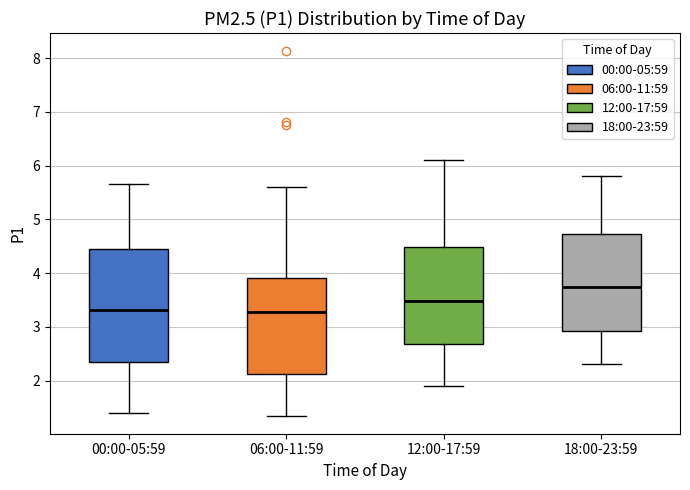

Reading left to right, read every box against the y-axis: the position of its median line, the range the box covers, and the ends of its whiskers. The values are not printed on the chart, so give them approximately, as read against the axis.

00:00-05:59: median 3.3, box 2.3 to 4.5, whiskers 1.4 to 5.7
06:00-11:59: median 3.3, box 2.1 to 3.9, whiskers 1.4 to 5.6
12:00-17:59: median 3.5, box 2.7 to 4.5, whiskers 1.9 to 6.1
18:00-23:59: median 3.8, box 2.9 to 4.7, whiskers 2.3 to 5.8